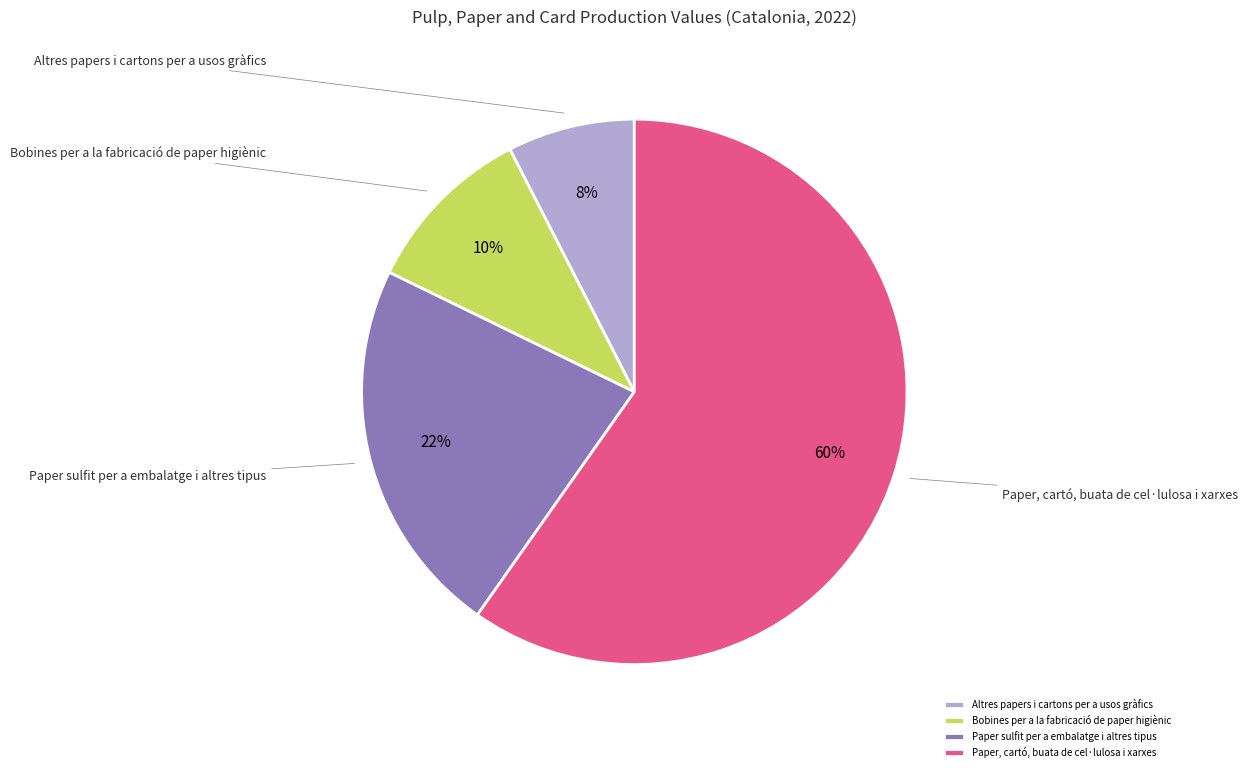

Count the number of slices in the pie.

4